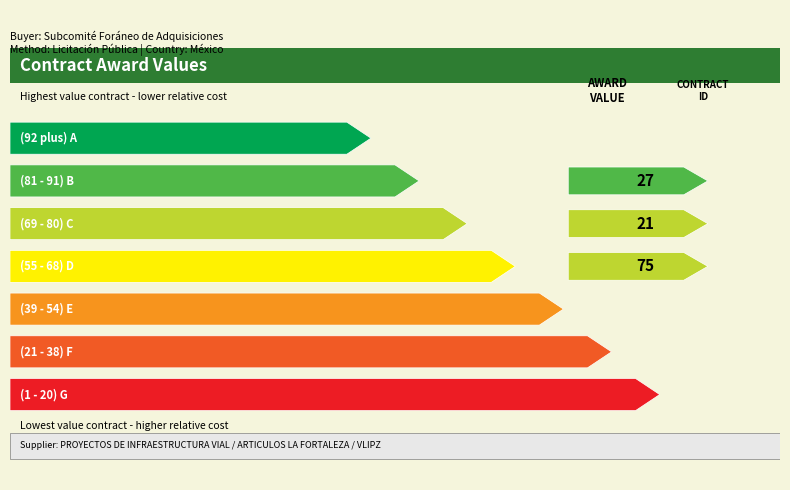

Between 00625006/002/07 and 00625006/001/07, which is larger?

00625006/001/07